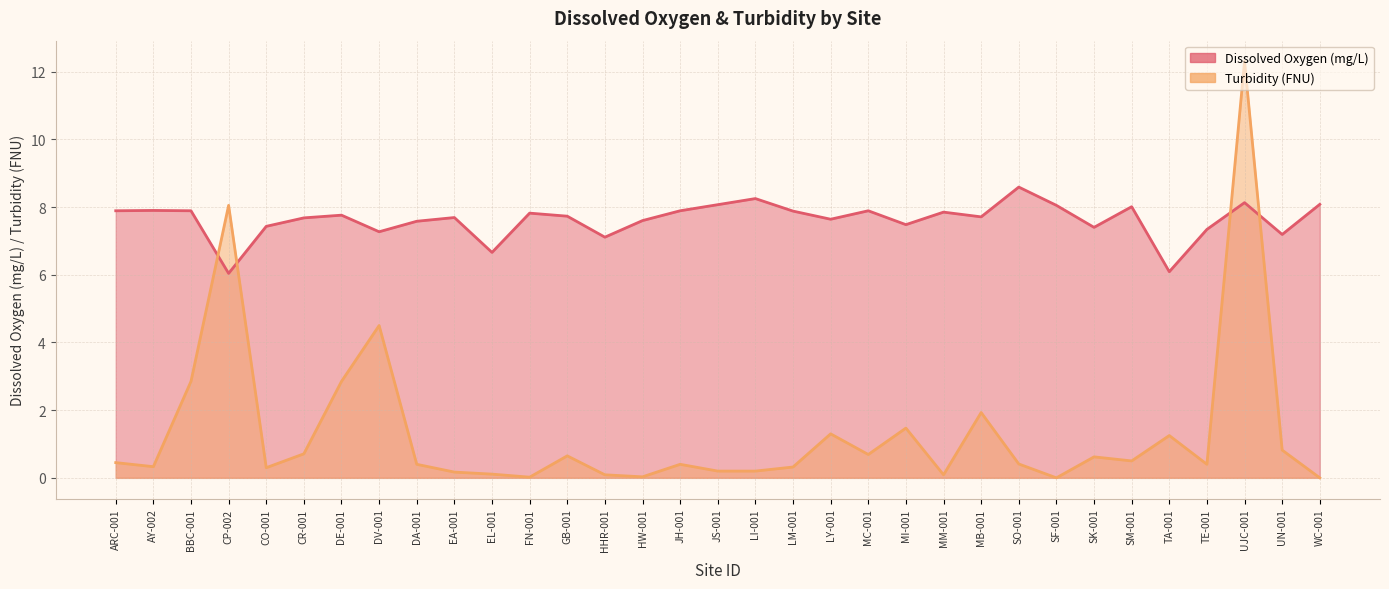

Between which two adjacent categories do Dissolved Oxygen (mg/L) and Turbidity (FNU) first intersect?

BBC-001 and CP-002